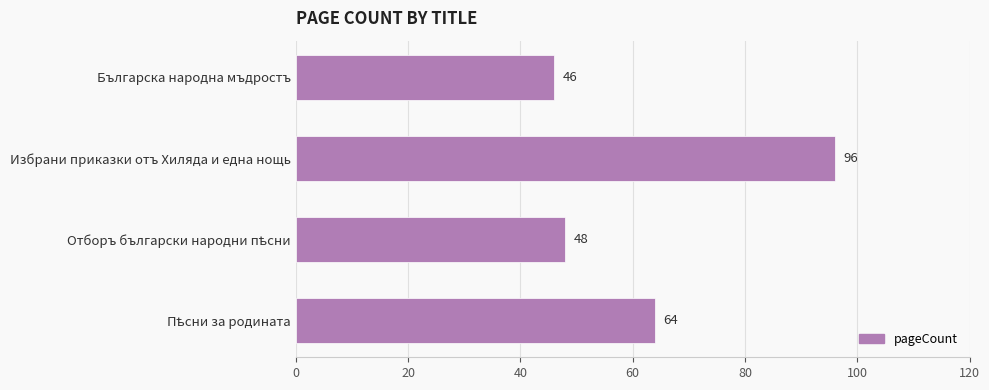

What is the label of the 2nd bar from the top?

Избрани приказки отъ Хиляда и една нощь